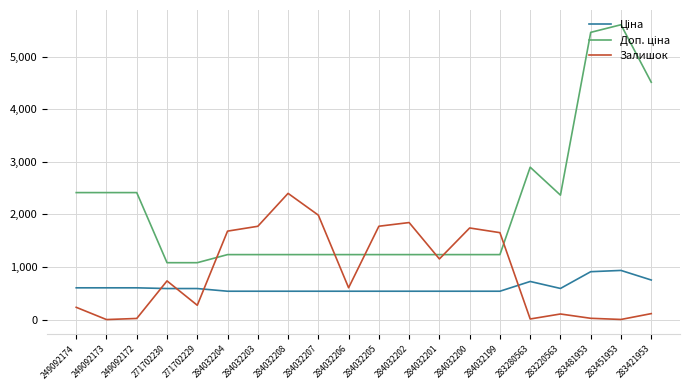

What is the total value across all series at 284032206?

2379.4